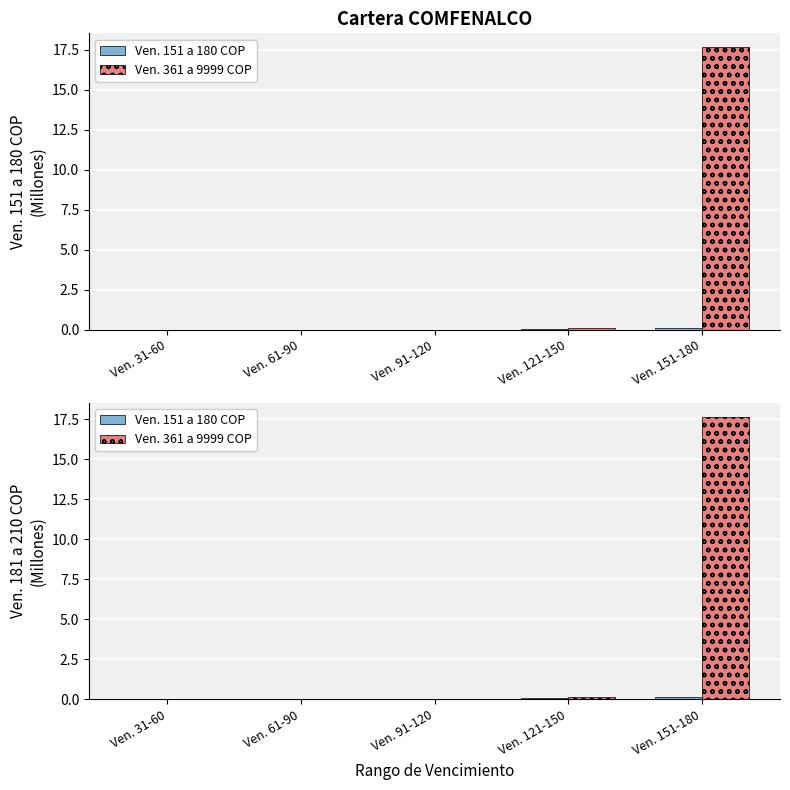

Reading left to right, extract all data points from this chart.

Ven. 151 a 180 COP: 0.0	0.0	0.0	0.1	0.1
Ven. 361 a 9999 COP: 0.0	0.0	0.0	0.1	17.6